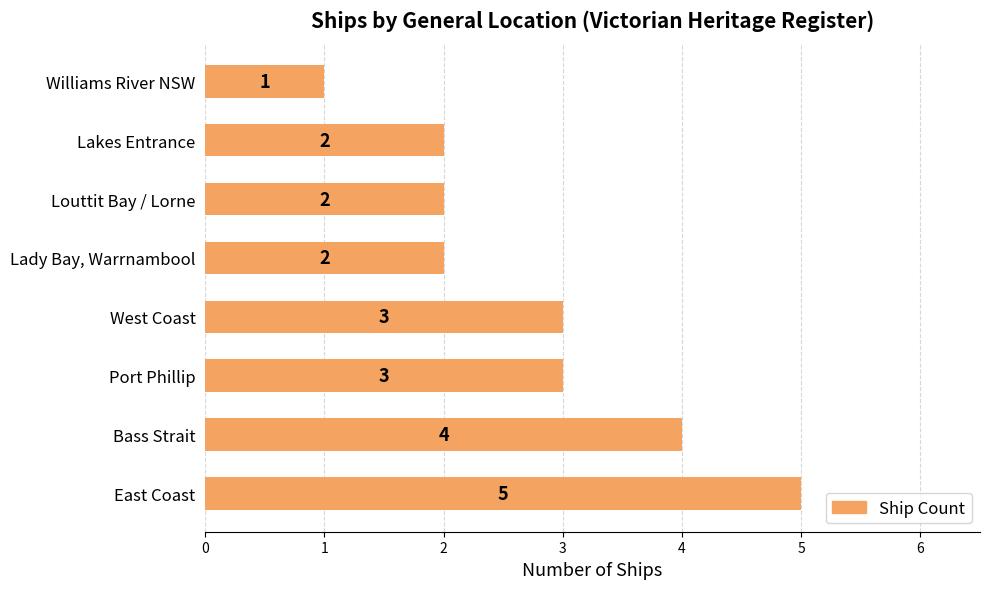

Are the bars horizontal?

Yes